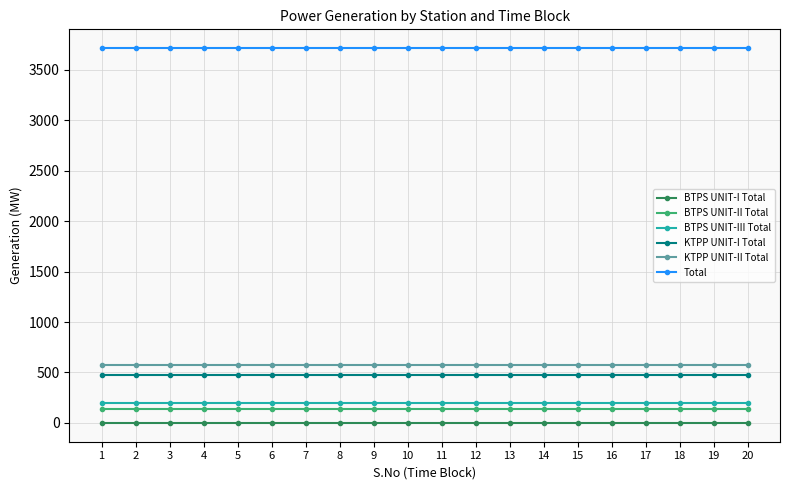

True or false: BTPS UNIT-III Total and KTPP UNIT-II Total cross at least once.

False